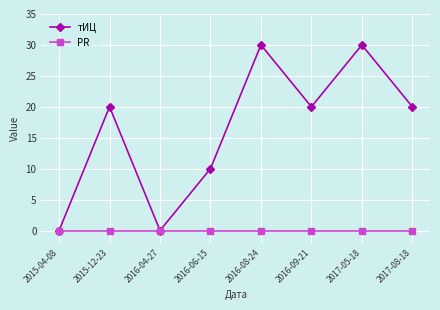

What is the difference between the highest and lowest values at 2016-06-15?

10